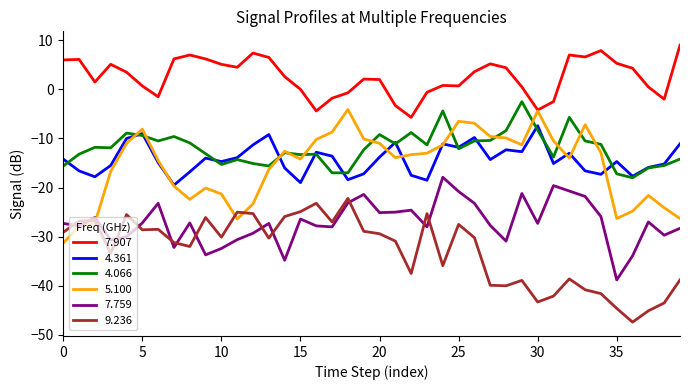

What is the difference between the second highest and minimum values in the 5.100 series?

26.9